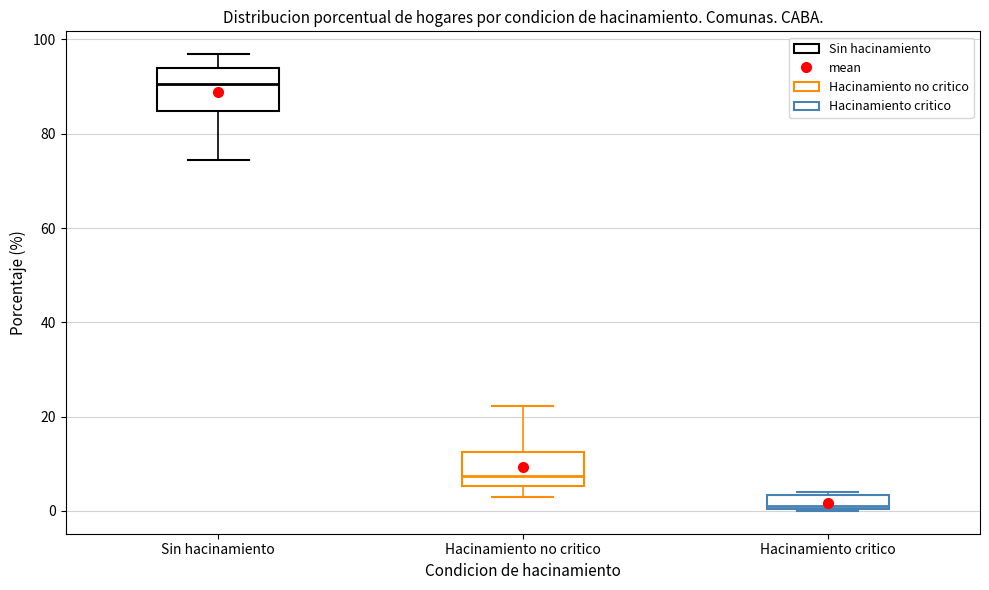

Reading left to right, read every box against the y-axis: the position of its median line, the range the box covers, and the ends of its whiskers. The values are not printed on the chart, so give them approximately, as read against the axis.

Sin hacinamiento: median 90, box 84 to 94, whiskers 74 to 96
Hacinamiento no critico: median 8, box 6 to 12, whiskers 4 to 22
Hacinamiento critico: median 2, box 0 to 4, whiskers 0 to 4 (just above the box's upper edge)